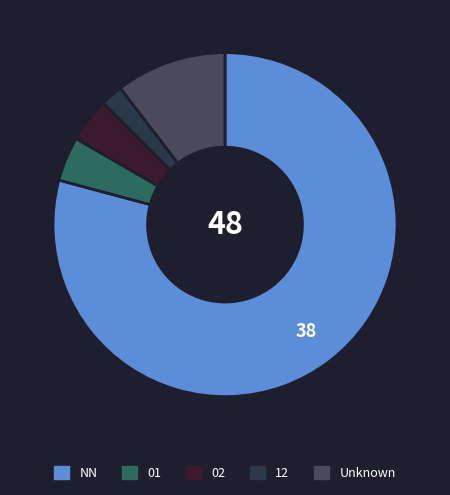

How many segments does this pie chart have?

5